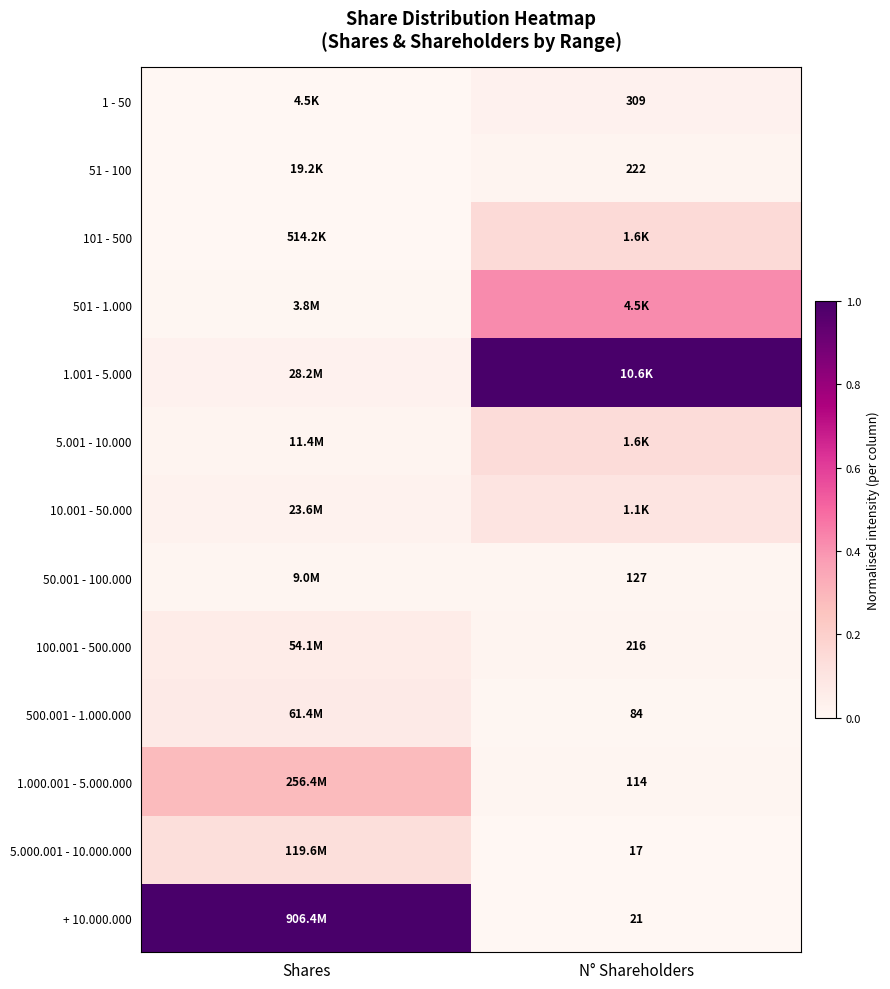

What is the difference between the highest and lowest values at N° Shareholders?

1.0